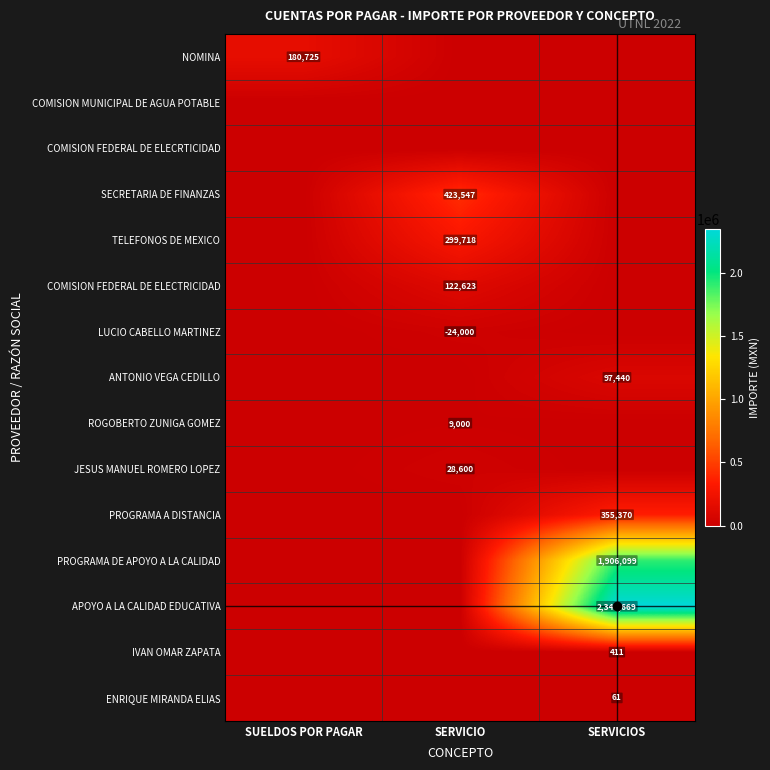

How many series are shown in this chart?

15